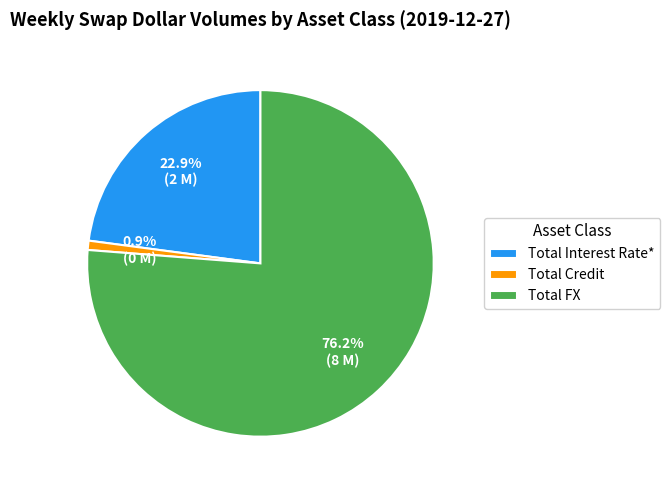

Combined, what portion of the pie is Total Interest Rate* and Total Credit?

23.8%